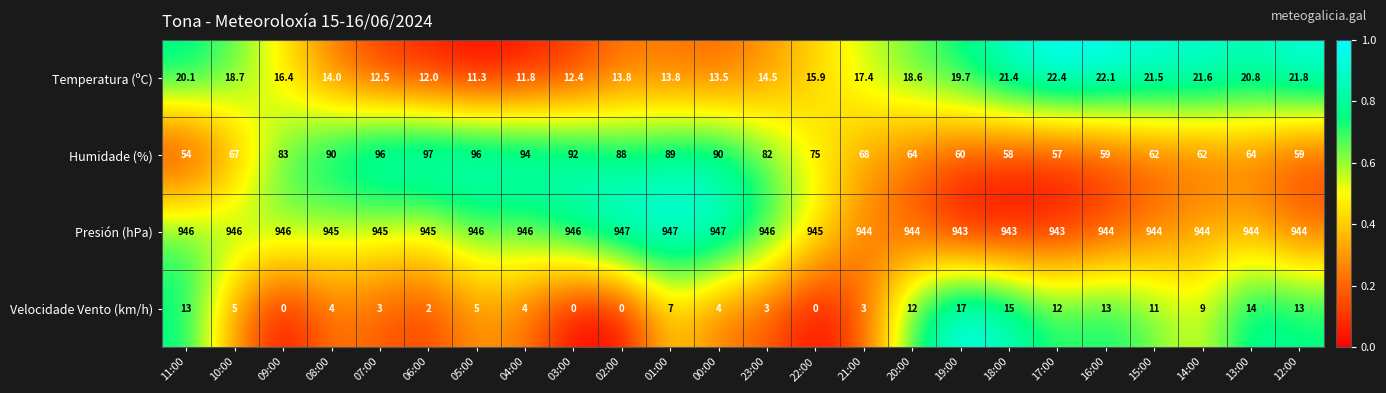

What is the difference between the Presión (hPa) values at 17:00 and 10:00?

3.0